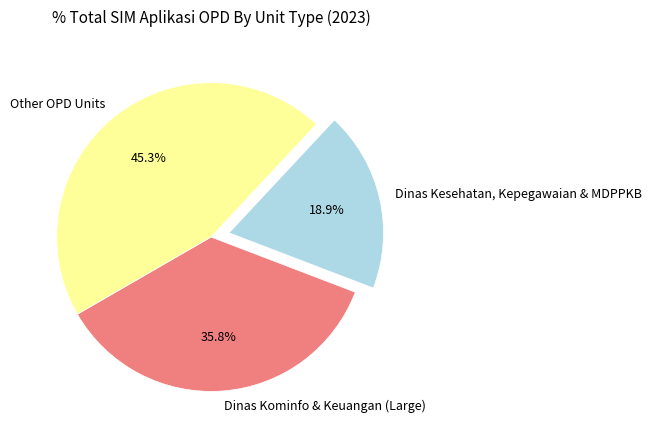

How many slices are in this pie chart?

3